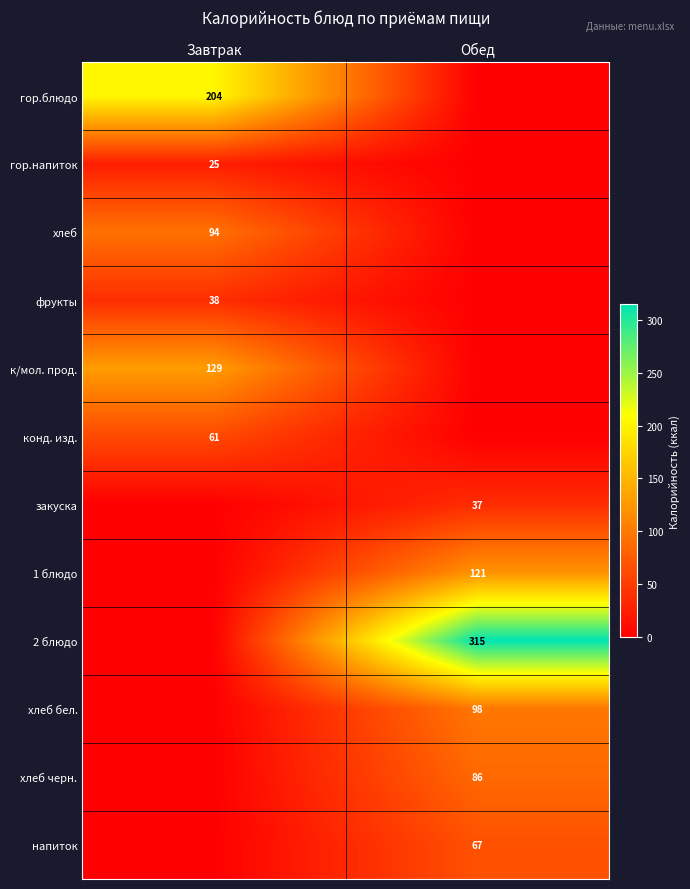

Is it true that гор.блюдо equals 301 at Завтрак?

False